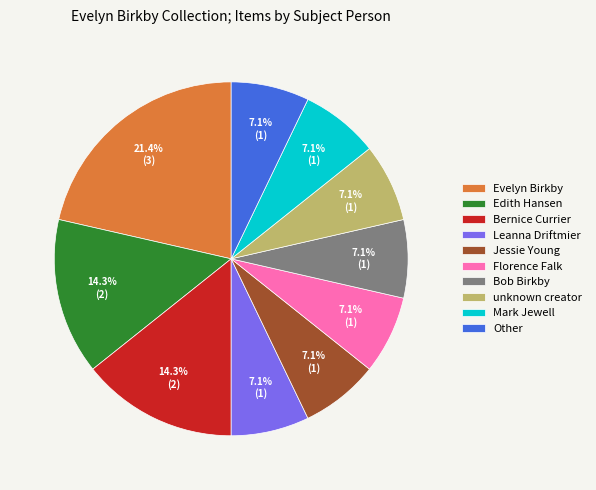

How many slices are in this pie chart?

10